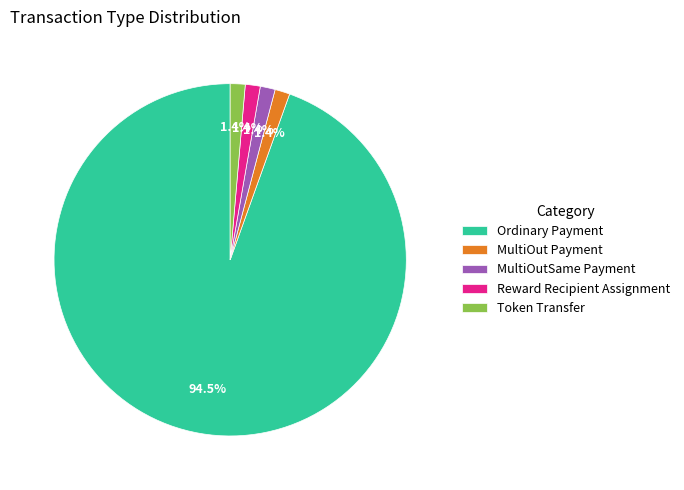

Between MultiOut Payment and Ordinary Payment, which is larger?

Ordinary Payment